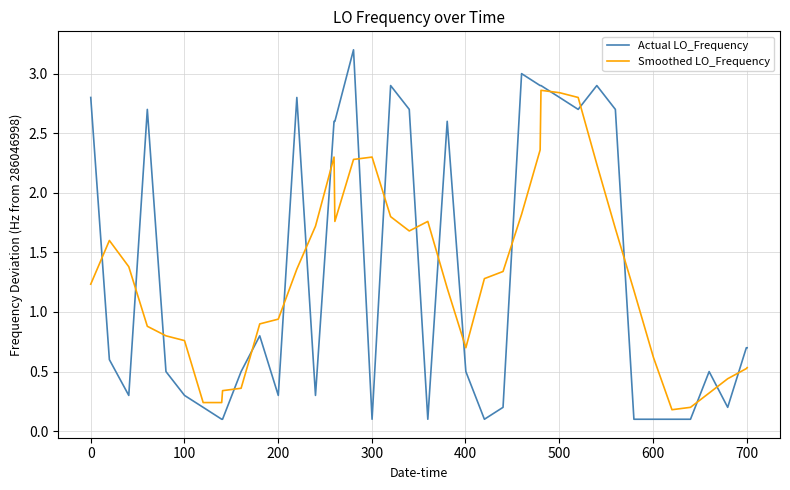

List the series in order of their peak value, lowest first.

Smoothed LO_Frequency, Actual LO_Frequency